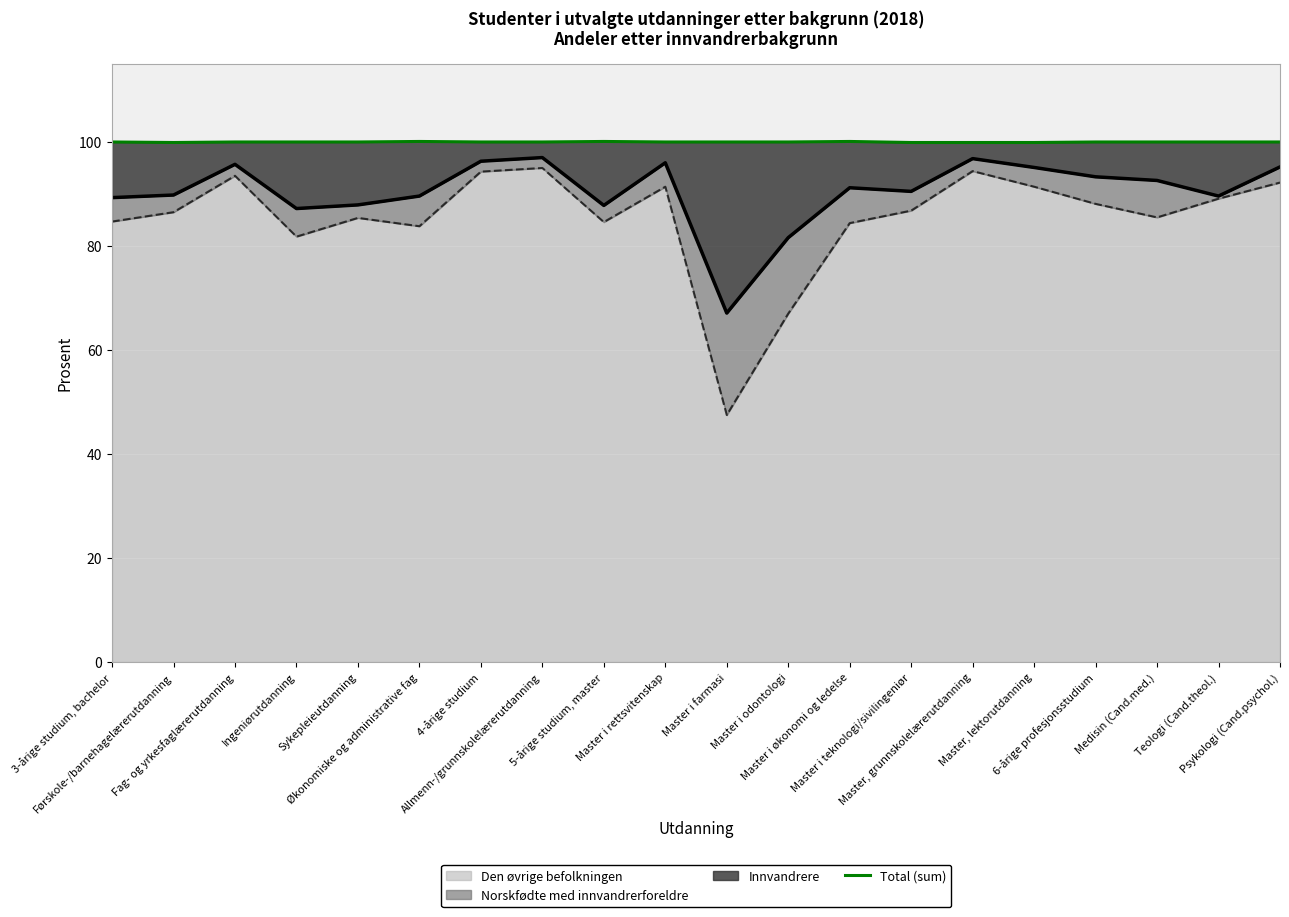

Reading left to right, list all the values displayed in this chart.

3-årige studium, bachelor=100.0	Førskole-/barnehagelærerutdanning=99.9	Fag- og yrkesfaglærerutdanning=100.0	Ingeniørutdanning=100.0	Sykepleieutdanning=100.0	Økonomiske og administrative fag=100.1	4-årige studium=100.0	Allmenn-/grunnskolelærerutdanning=100.0	5-årige studium, master=100.1	Master i rettsvitenskap=100.0	Master i farmasi=100.0	Master i odontologi=100.0	Master i økonomi og ledelse=100.1	Master i teknologi/sivilingeniør=99.9	Master, grunnskolelærerutdanning=99.9	Master, lektorutdanning=99.9	6-årige profesjonsstudium=100.0	Medisin (Cand.med.)=100.0	Teologi (Cand.theol.)=100.0	Psykologi (Cand.psychol.)=100.0